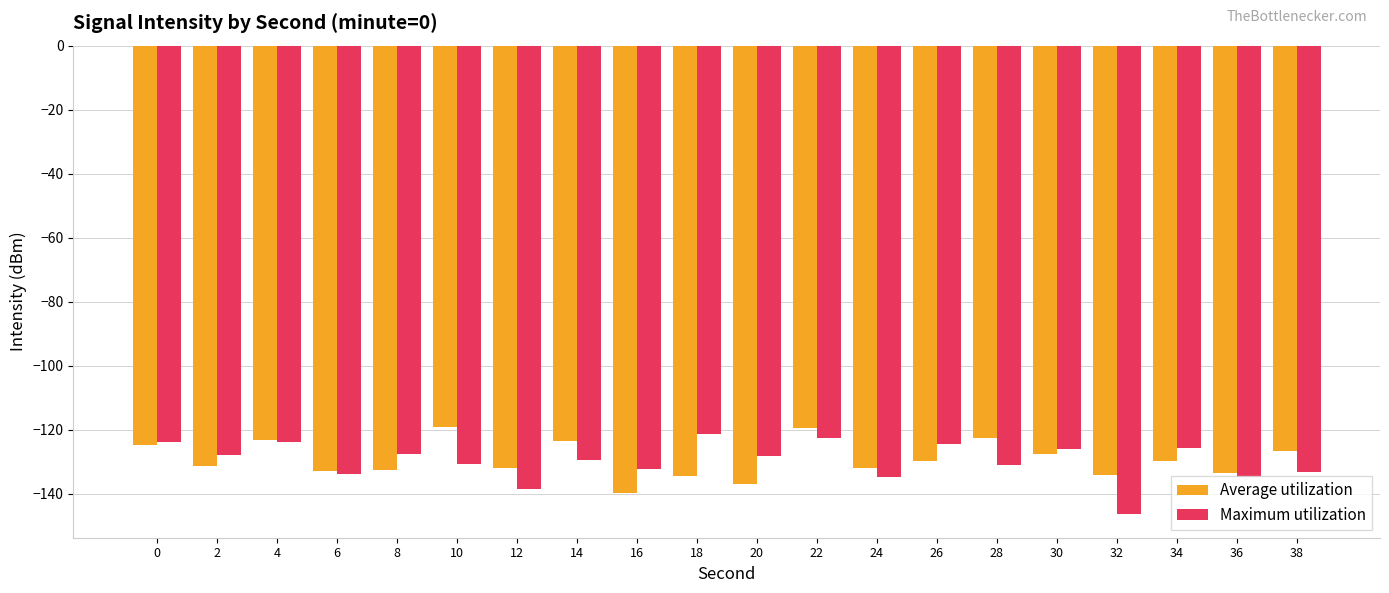

True or false: Maximum utilization has a value of -122.7 at 22.

True